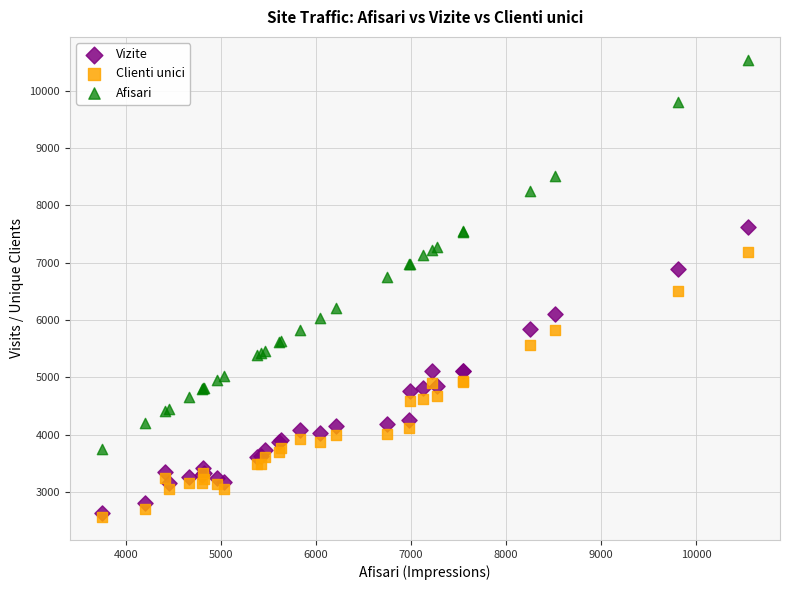

What are all the series names shown in the legend?

Vizite, Clienti unici, Afisari